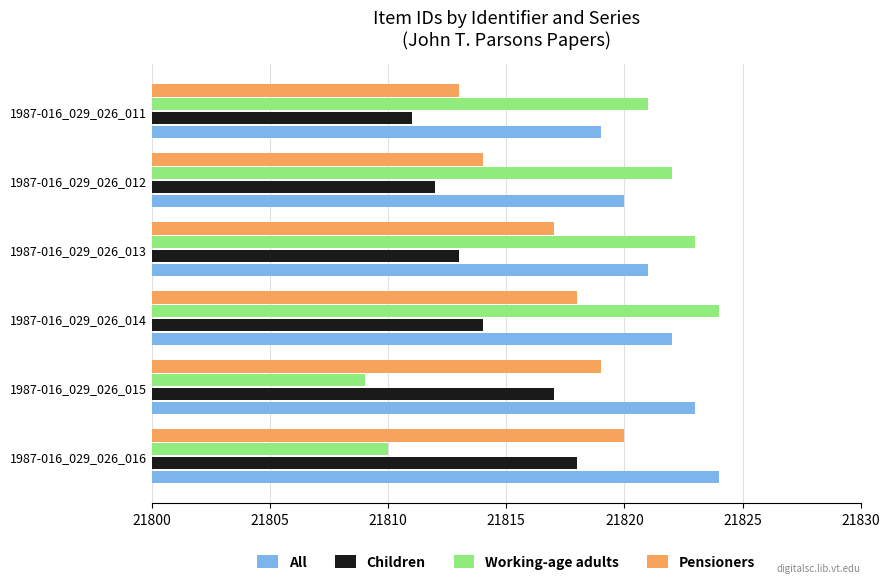

At how many categories does at least one series exceed 21814?

6